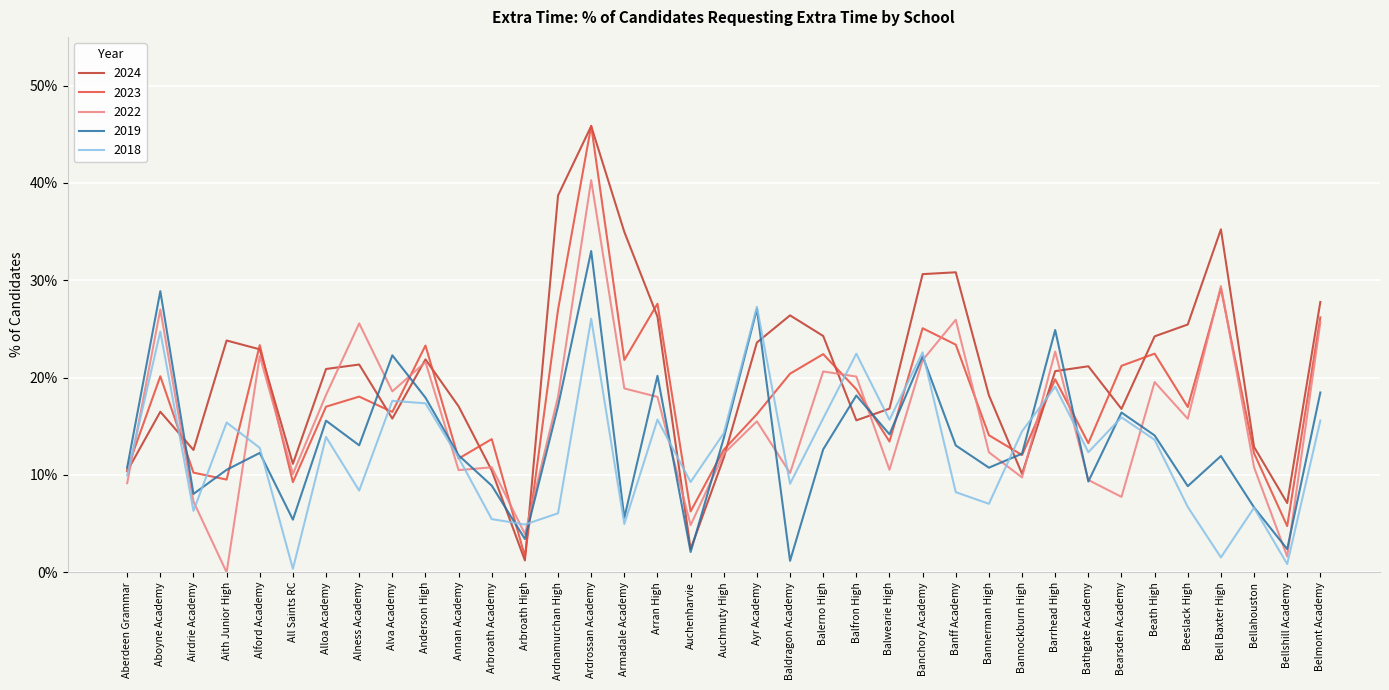

True or false: 2024 has a value of 0.0 at Auchenharvie.

False